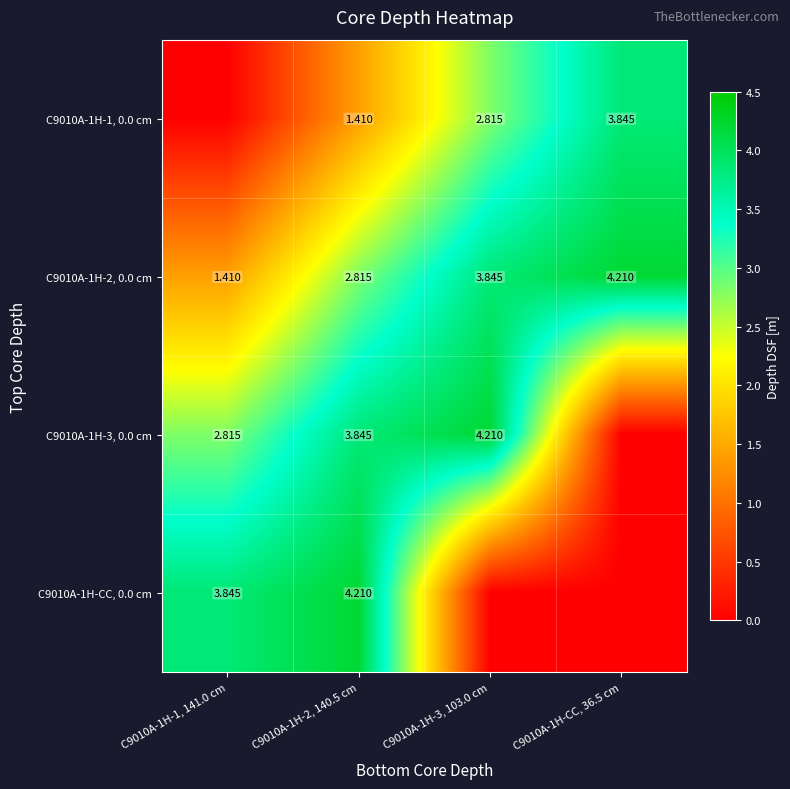

What is the difference between the highest and lowest values at C9010A-1H-1, 141.0 cm?

3.8